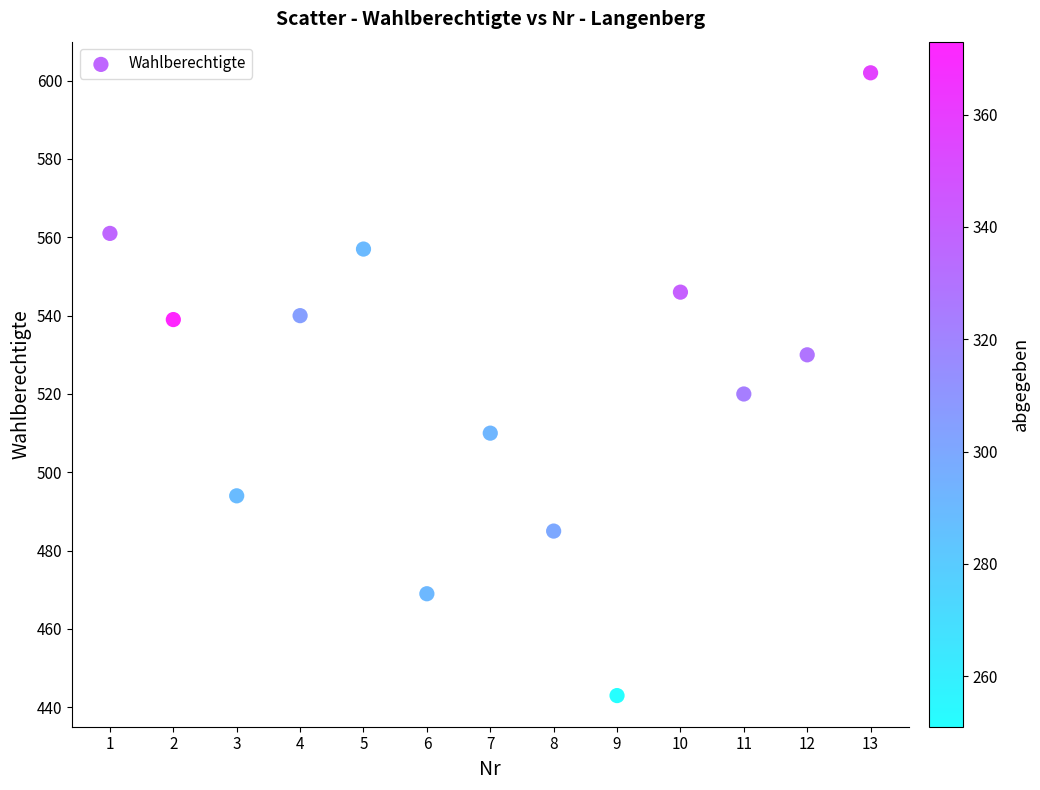

What is the range of Y values (max minus min)?

159